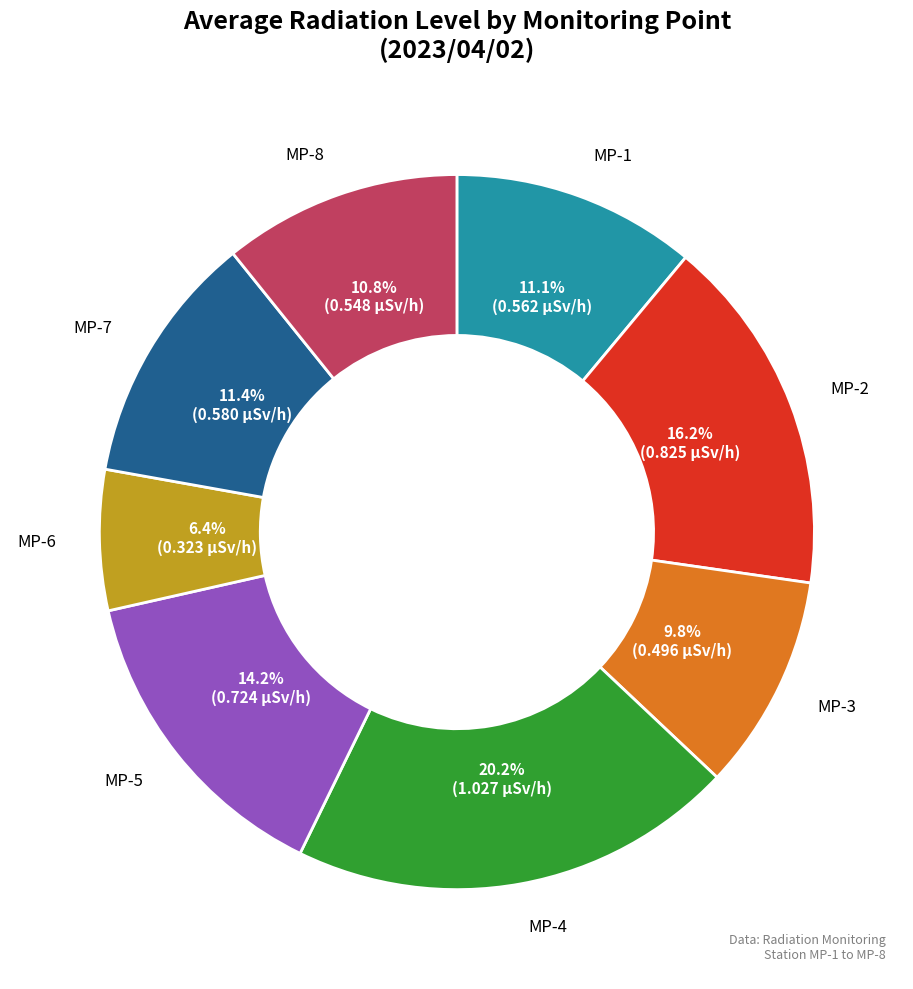

To the nearest percent, what is the difference between the largest and smallest slice percentages?

14%